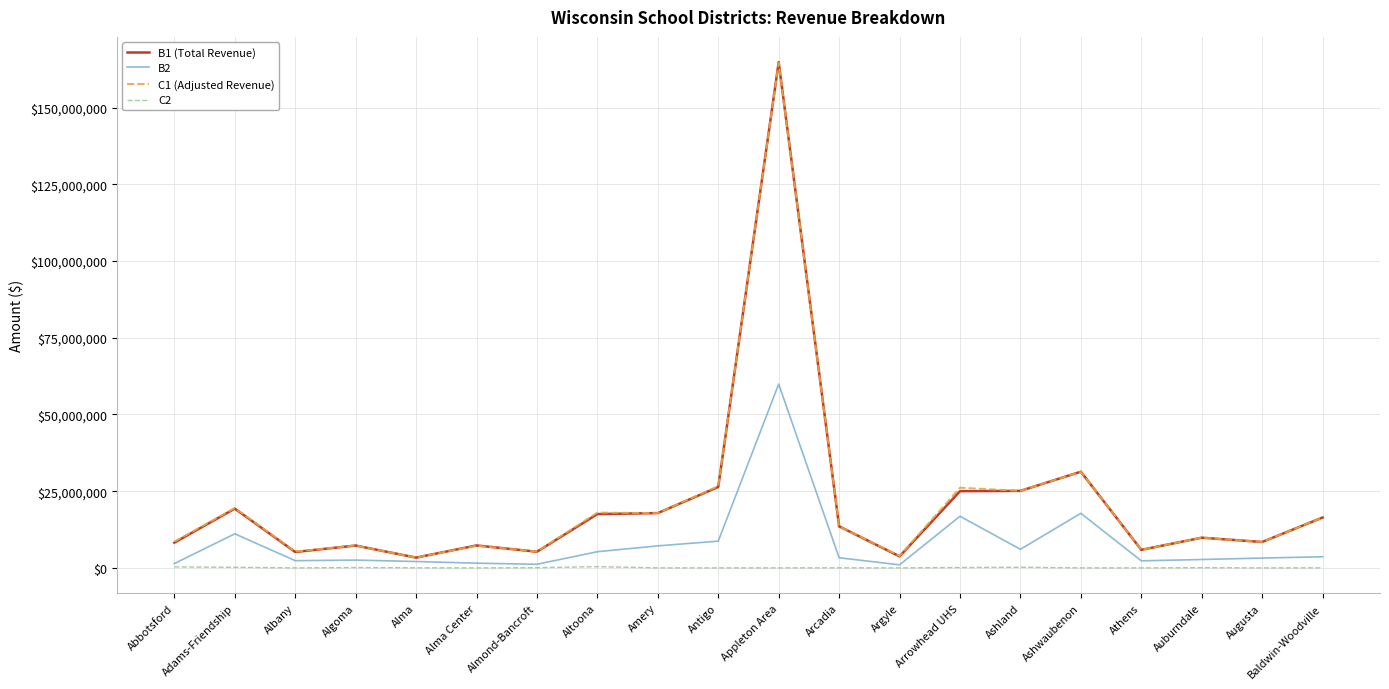

Which series has the largest range (max minus min)?

B1 (Total Revenue)